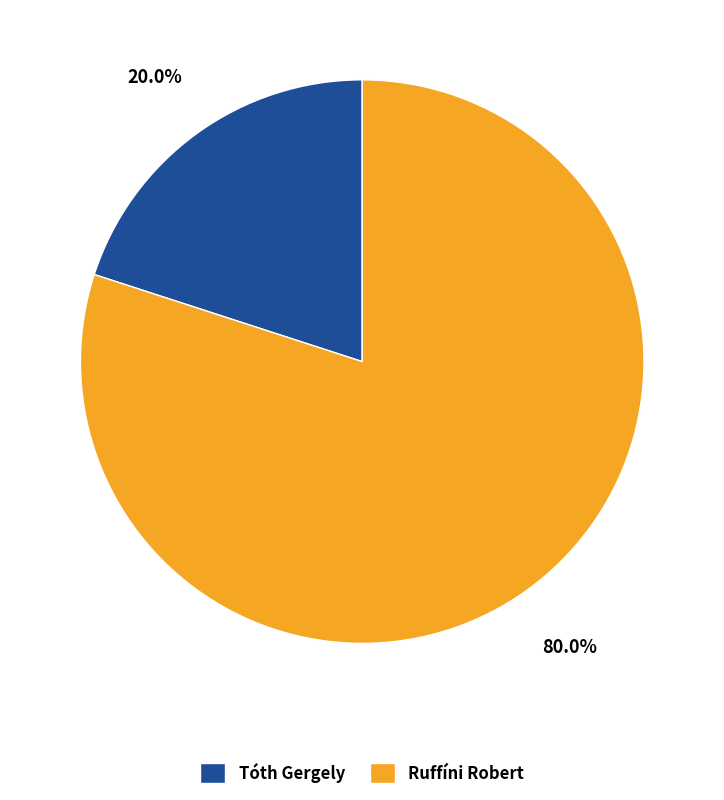

Which category has the smallest portion of the pie?

Tóth Gergely